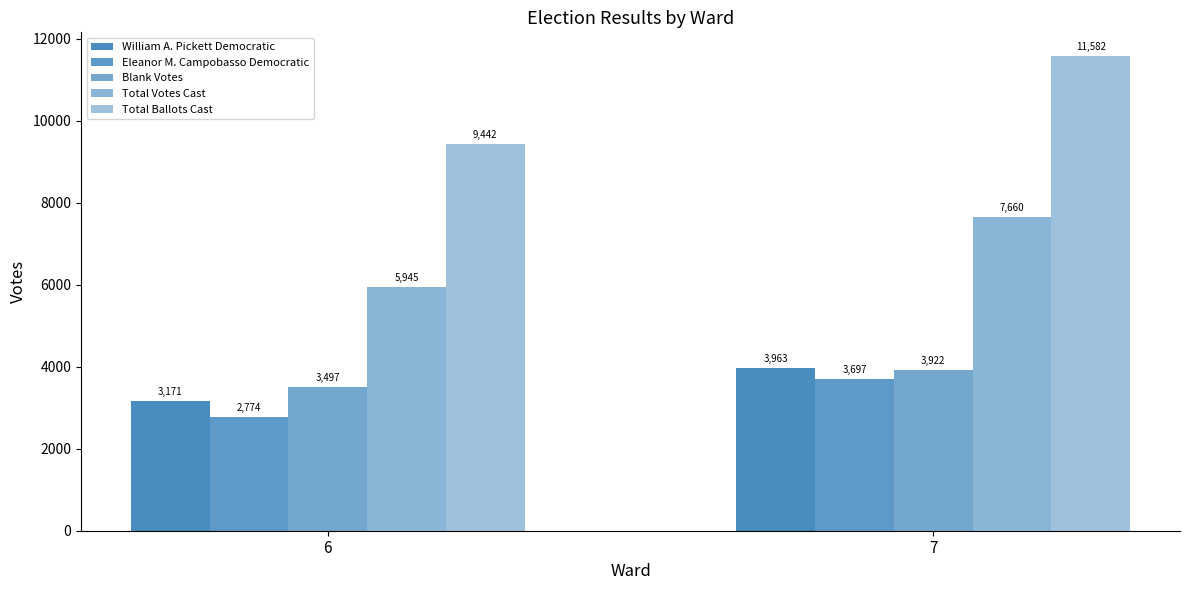

How many bars are there in total?

10